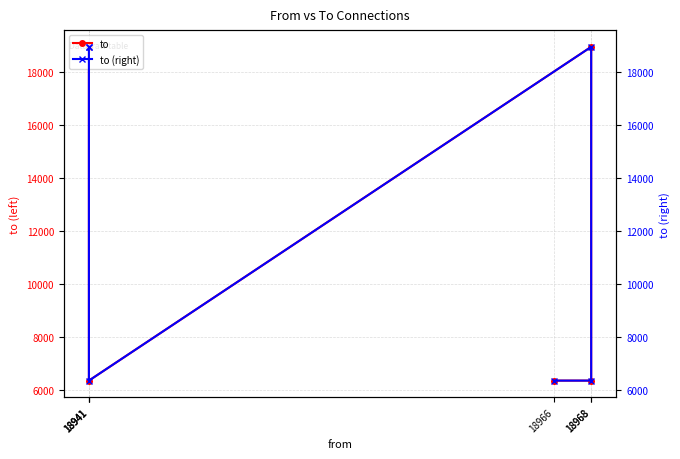

What is the minimum value shown in the chart?

6361